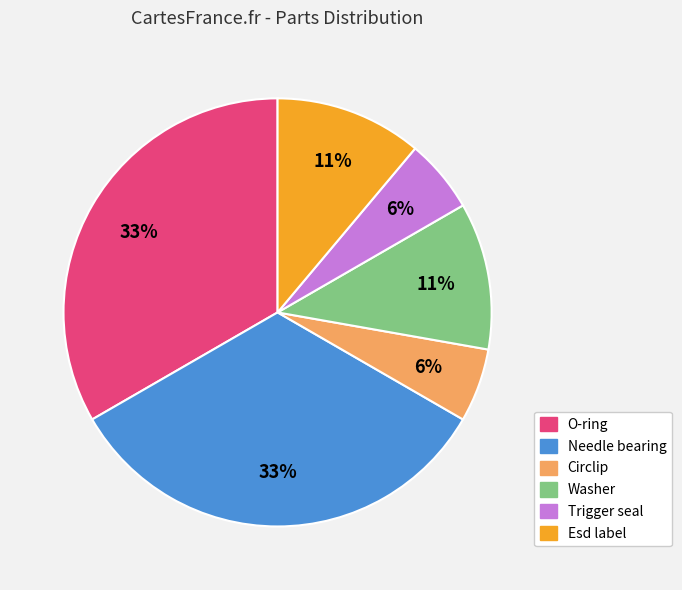

Which has a higher value, Circlip or Needle bearing?

Needle bearing